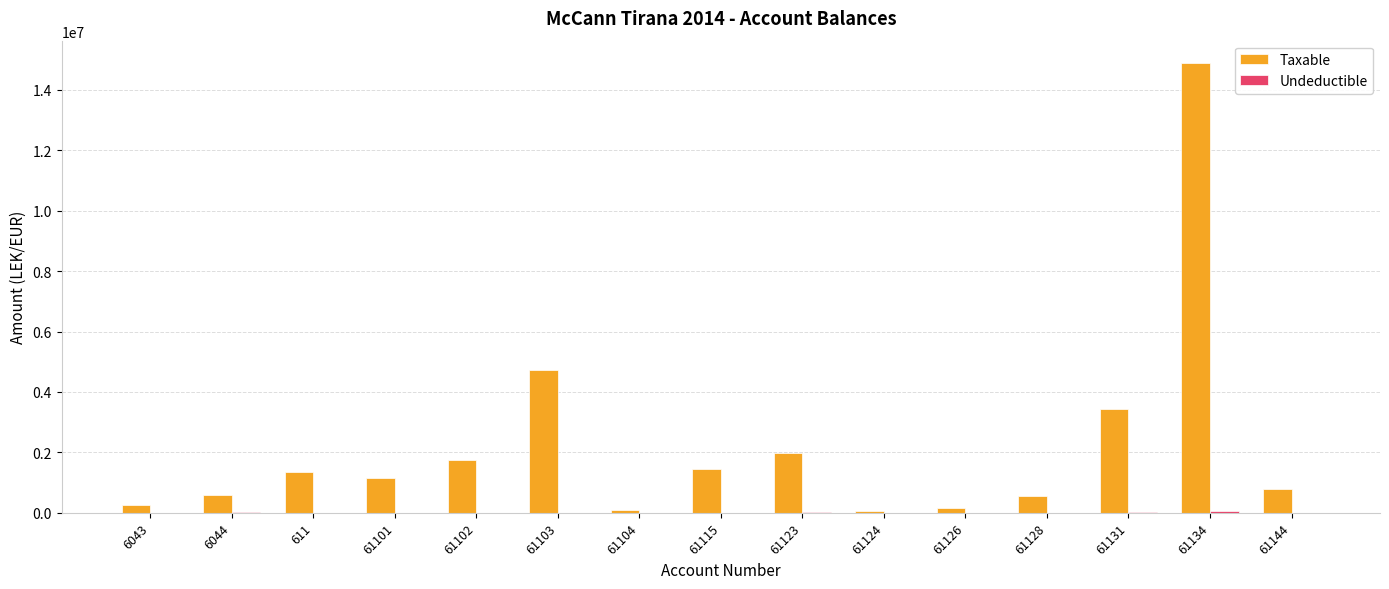

Between 611 and 61124, which series saw the biggest shift?

Taxable